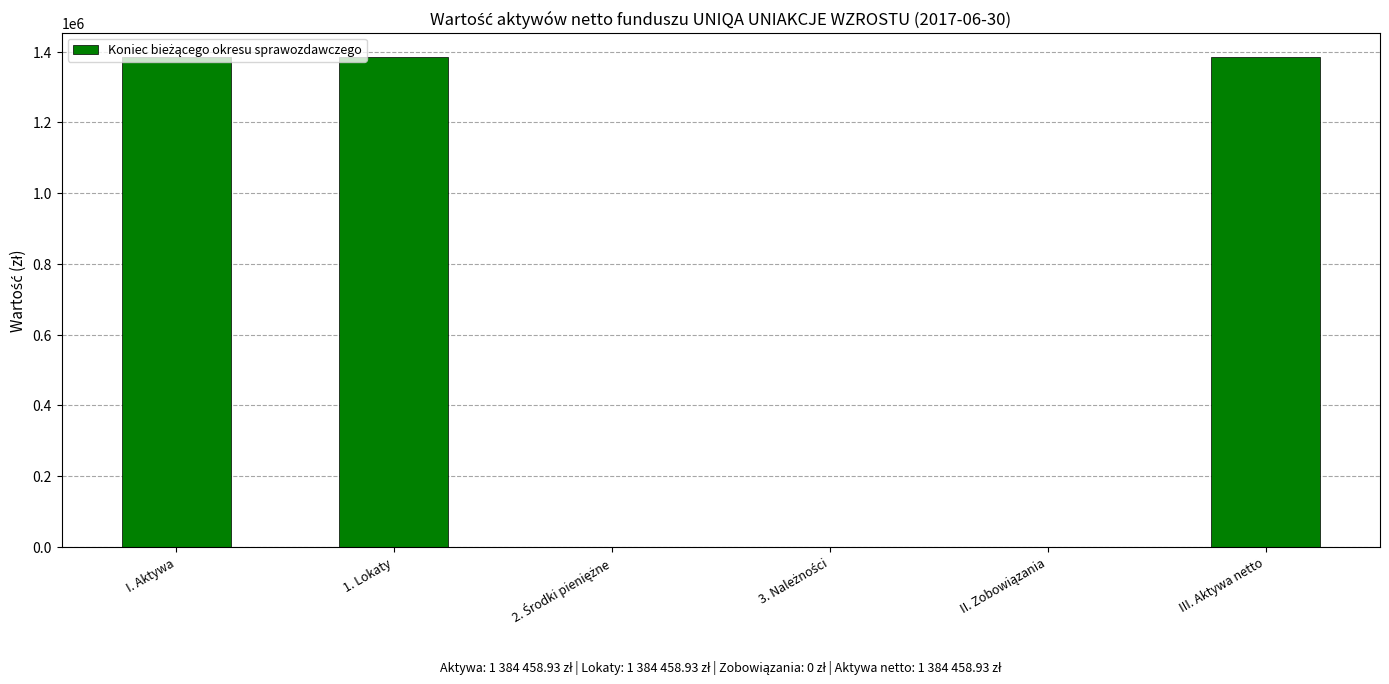

What is the greatest value displayed?

1384458.9